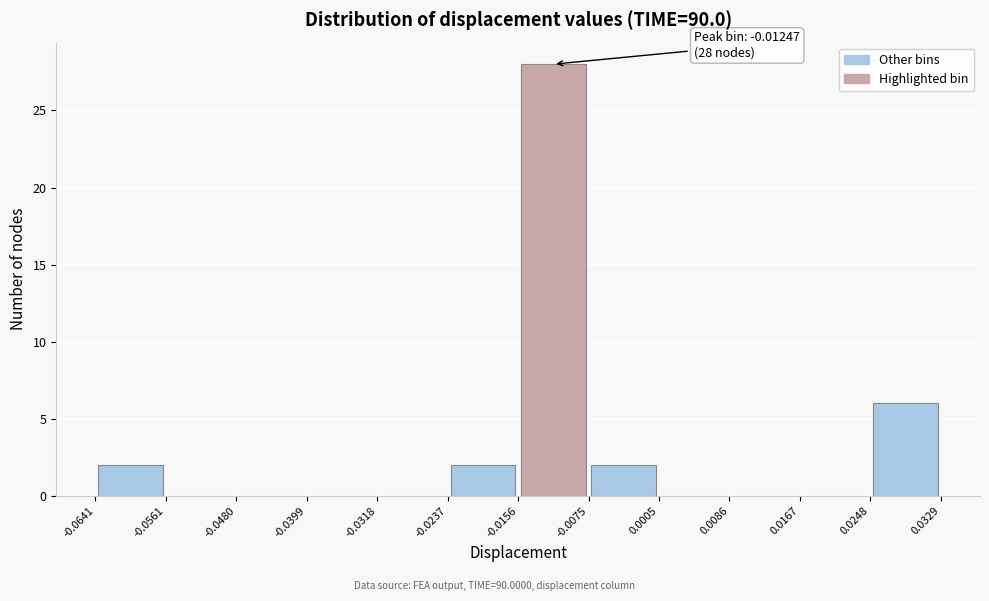

Which range on the x-axis has the tallest bar?

-0.0156 to -0.0075